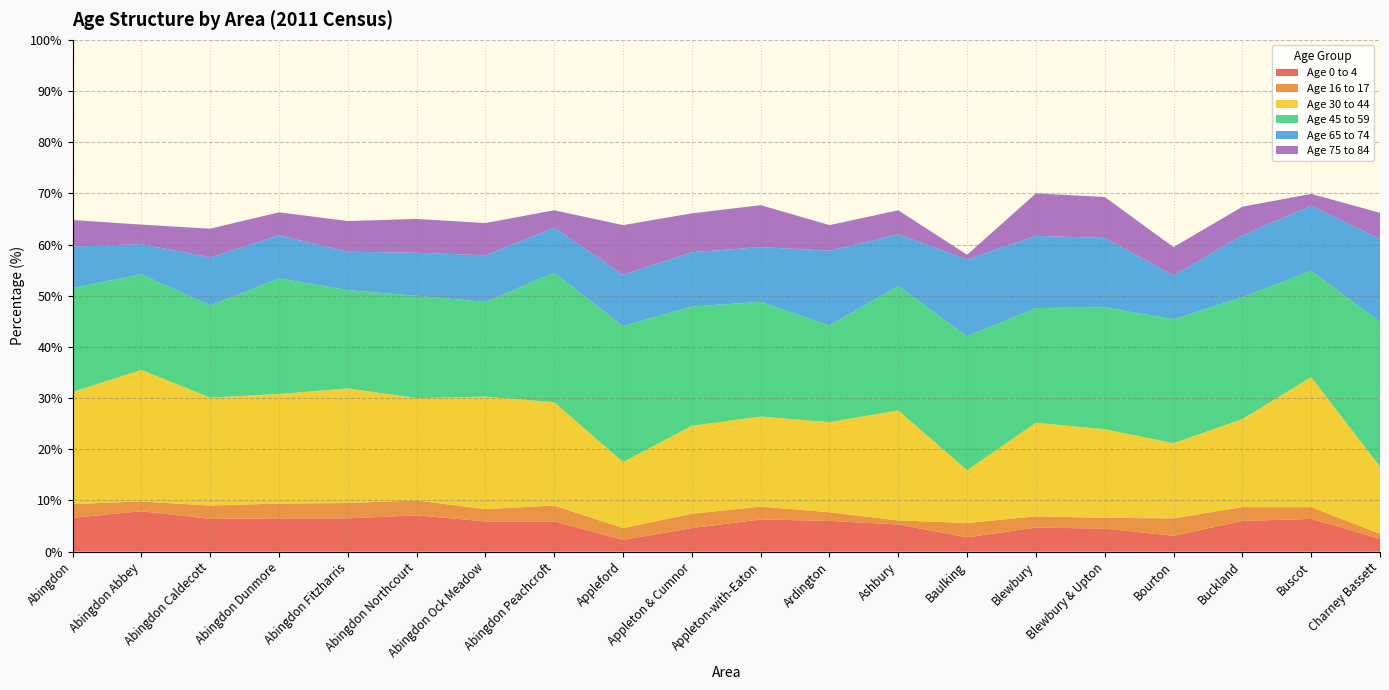

Reading right to left, what are all the values shown in this chart?

Age 0 to 4: 2.5	6.4	6.0	3.1	4.5	4.7	2.8	5.3	6.0	6.3	4.6	2.3	5.9	5.9	7.1	6.5	6.5	6.4	7.9	6.6
Age 16 to 17: 1.0	2.3	2.7	3.4	2.1	2.2	2.8	0.8	1.7	2.5	2.8	2.3	3.1	2.4	2.9	3.0	2.9	2.6	1.9	2.7
Age 30 to 44: 13.1	25.4	17.2	14.7	17.3	18.3	10.3	21.5	17.6	17.6	17.2	12.9	20.2	22.0	20.0	22.4	21.4	21.1	25.7	21.9
Age 45 to 59: 28.3	20.8	23.8	24.2	23.8	22.4	26.2	24.3	18.9	22.4	23.3	26.6	25.3	18.5	20.0	19.2	22.6	18.0	18.7	20.3
Age 65 to 74: 16.2	12.7	12.1	8.6	13.6	14.1	15.0	10.1	14.6	10.7	10.6	10.0	8.8	9.1	8.4	7.5	8.4	9.4	5.9	8.1
Age 75 to 84: 5.1	2.3	5.6	5.5	8.0	8.3	0.9	4.7	5.0	8.2	7.6	9.7	3.4	6.3	6.6	6.0	4.5	5.6	3.8	5.2